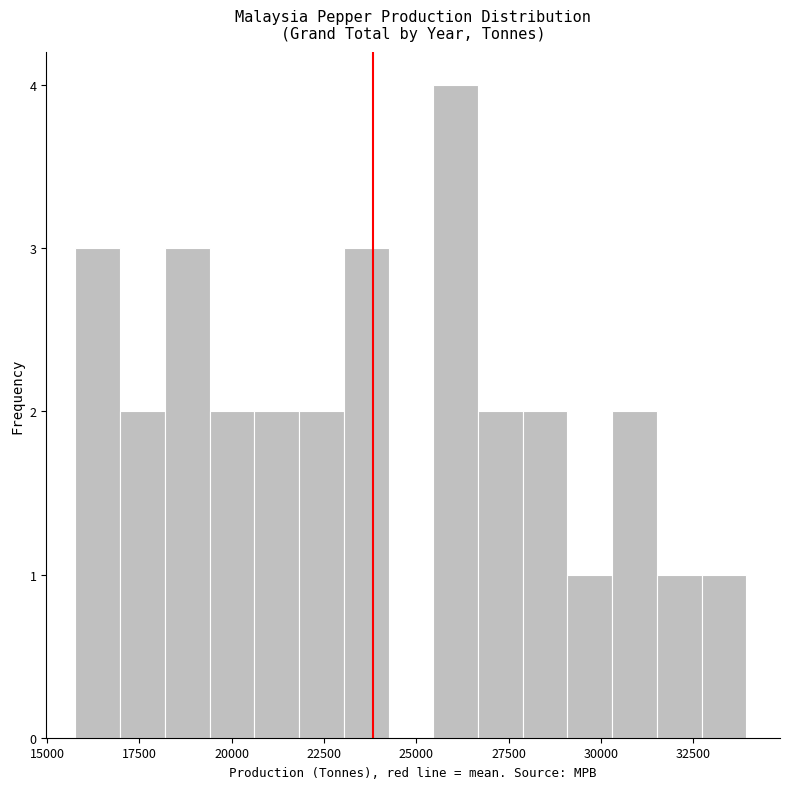

Around what value on the x-axis is the tallest bar? Give the approximate position of its centre, as read against the axis.

26000